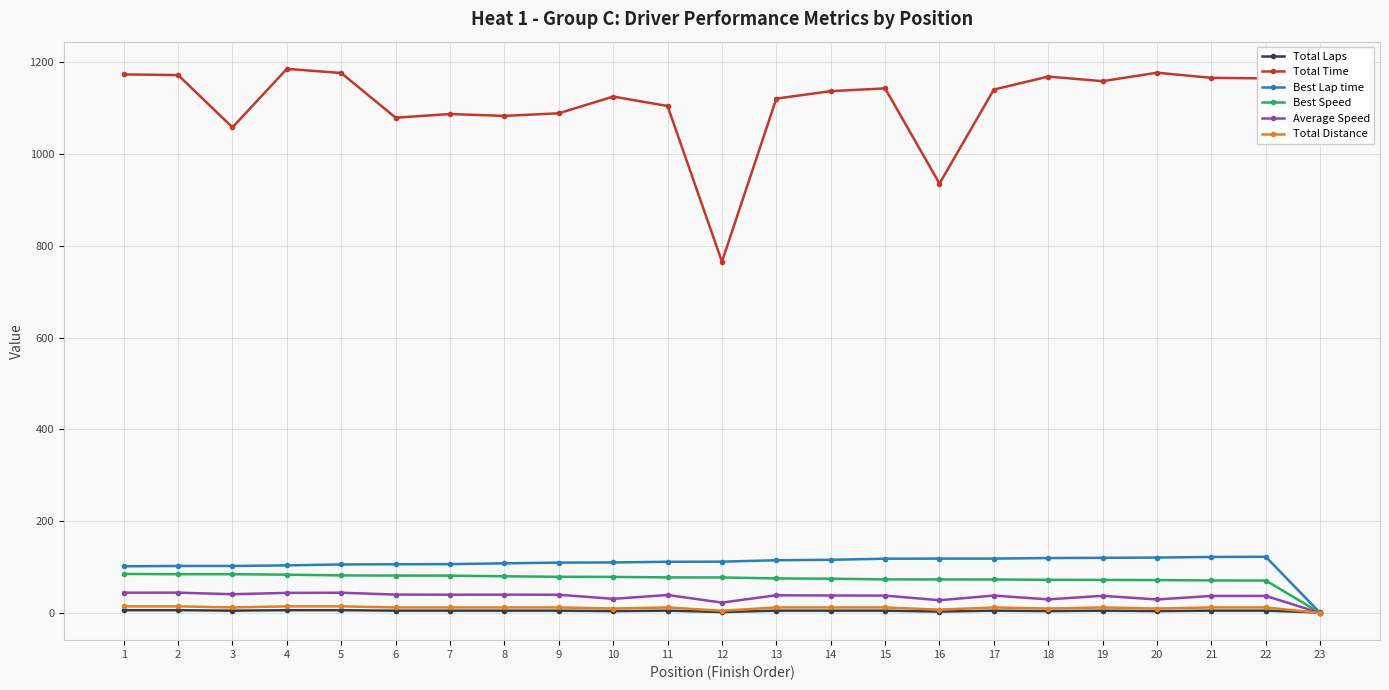

True or false: Average Speed and Total Time intersect in this chart.

False